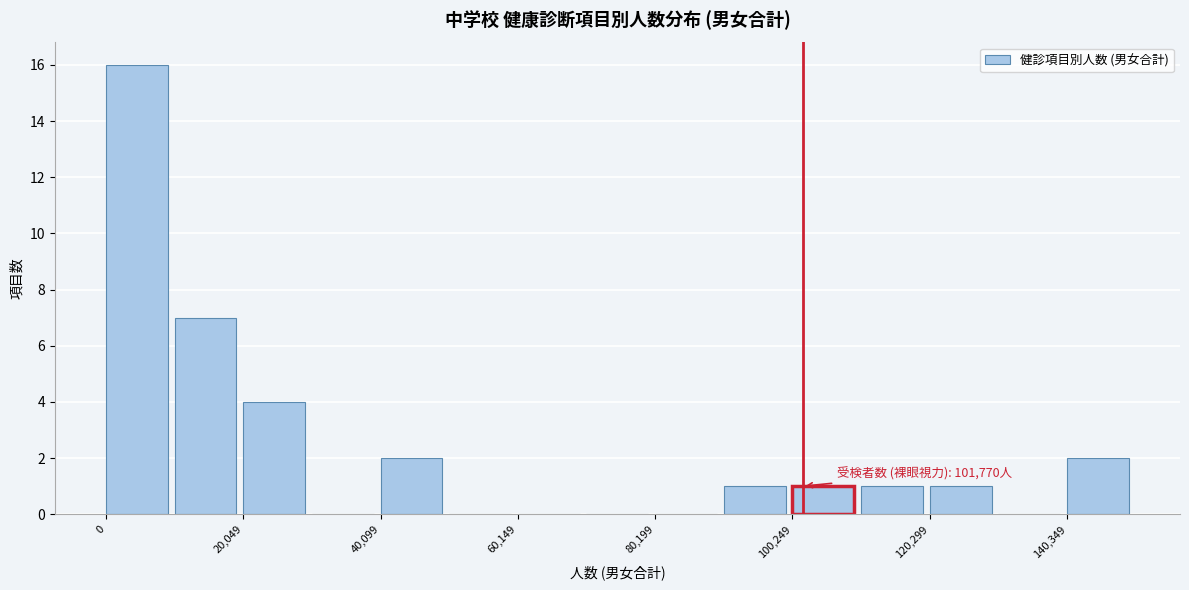

Around what value on the x-axis is the tallest bar? Give the approximate position of its centre, as read against the axis.

5000